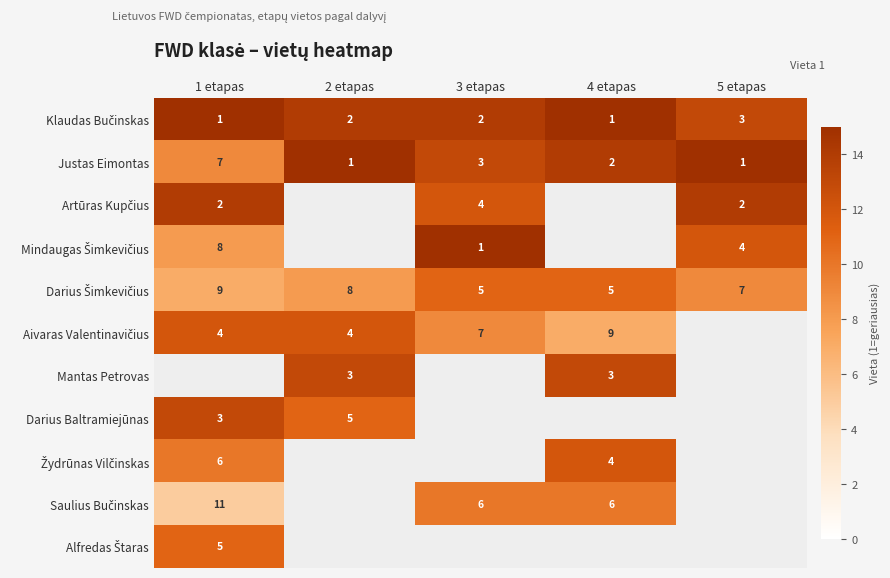

The value of Darius Baltramiejūnas at 2 etapas is 1. True or false?

False